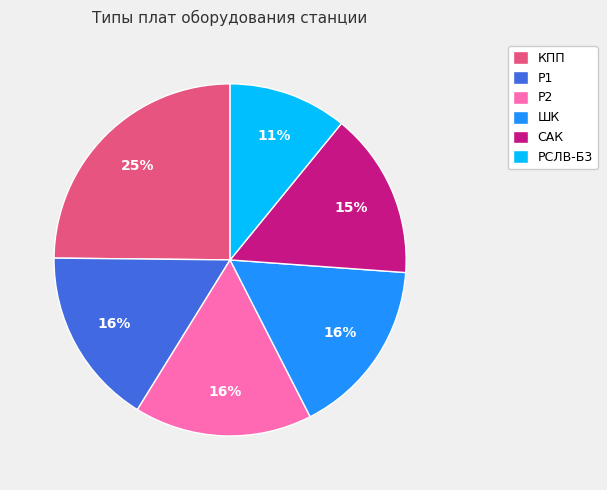

To the nearest percent, what is the difference between the largest and smallest slice percentages?

14%